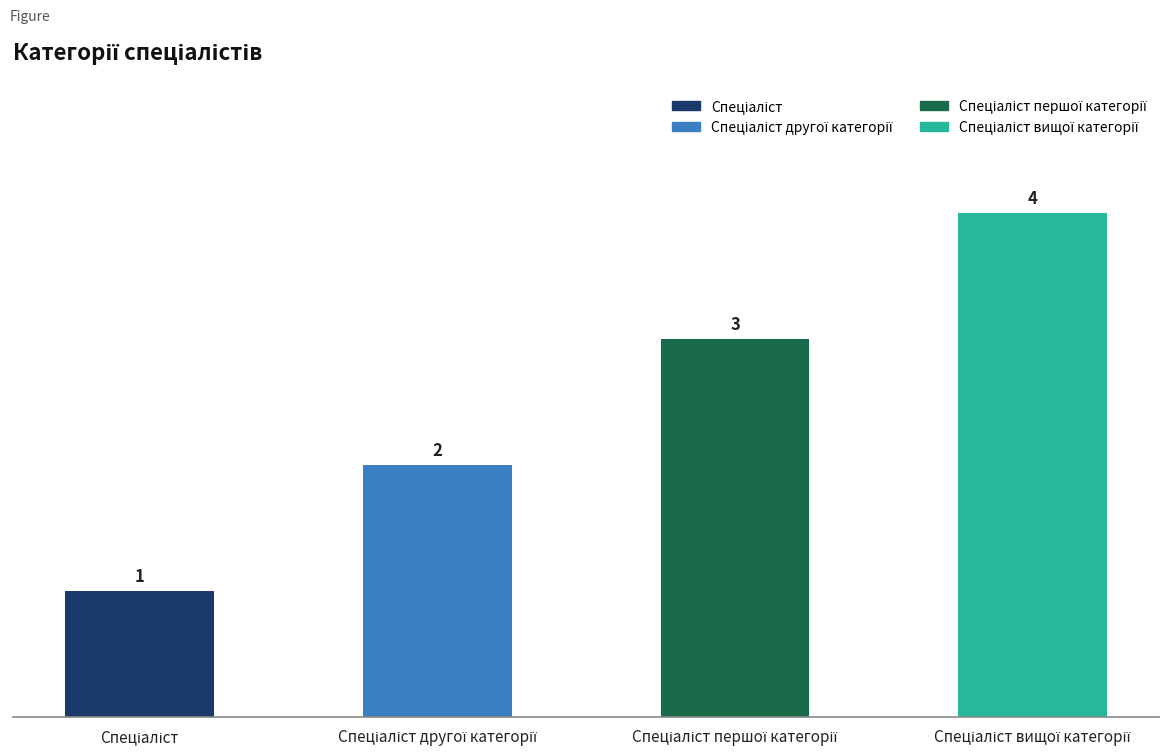

What is the difference between the maximum and minimum values?

3